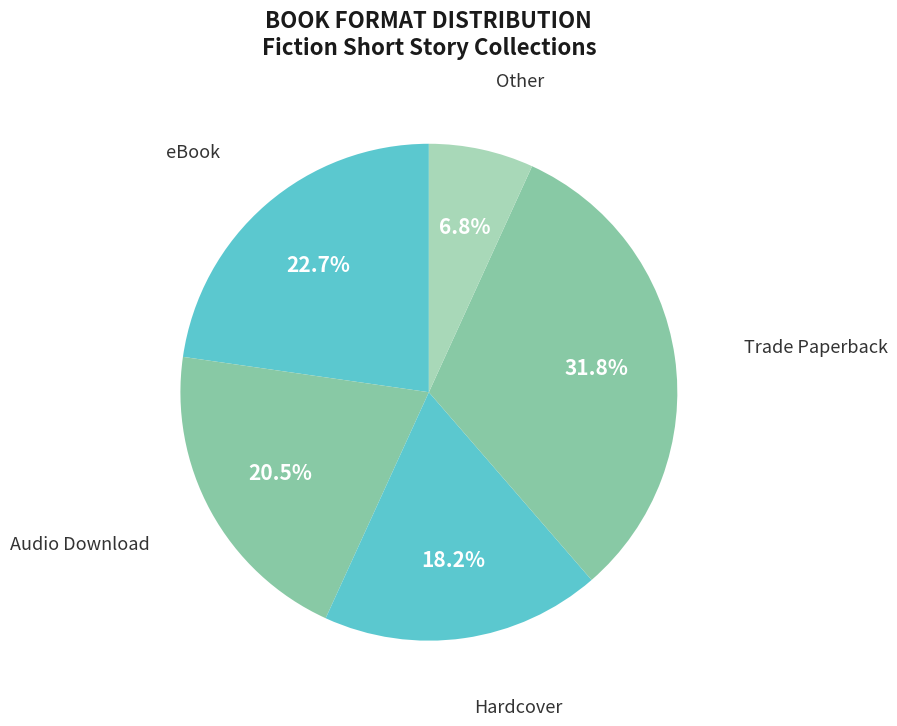

Which slice is the smallest?

Other